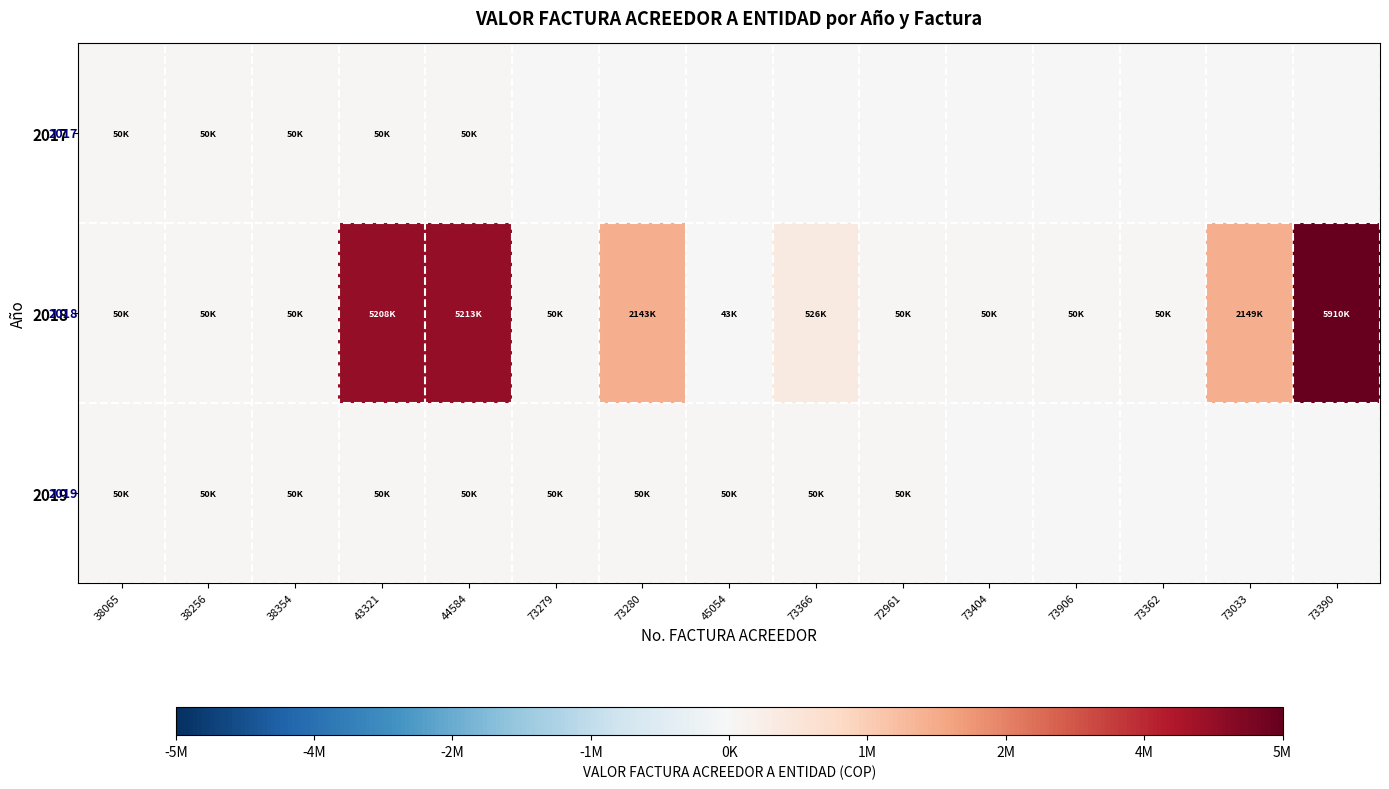

Is it true that 2018 equals 2018 at 38065?

True